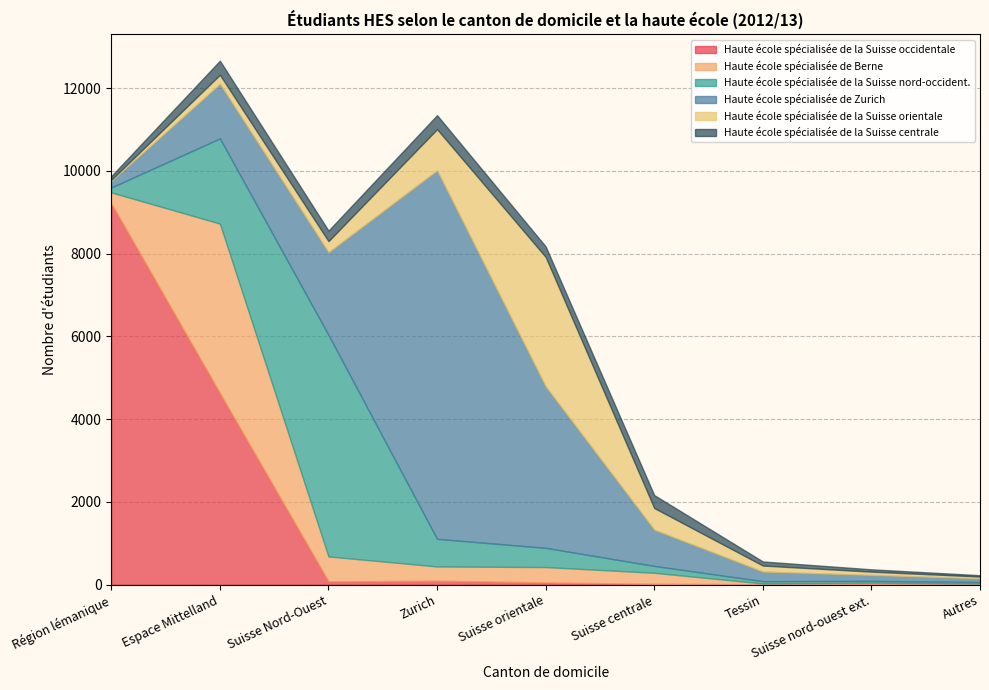

At Suisse nord-ouest ext., list the series in order from largest to smallest.

Haute école spécialisée de Zurich, Haute école spécialisée de la Suisse orientale, Haute école spécialisée de la Suisse centrale, Haute école spécialisée de la Suisse nord-occident., Haute école spécialisée de Berne, Haute école spécialisée de la Suisse occidentale